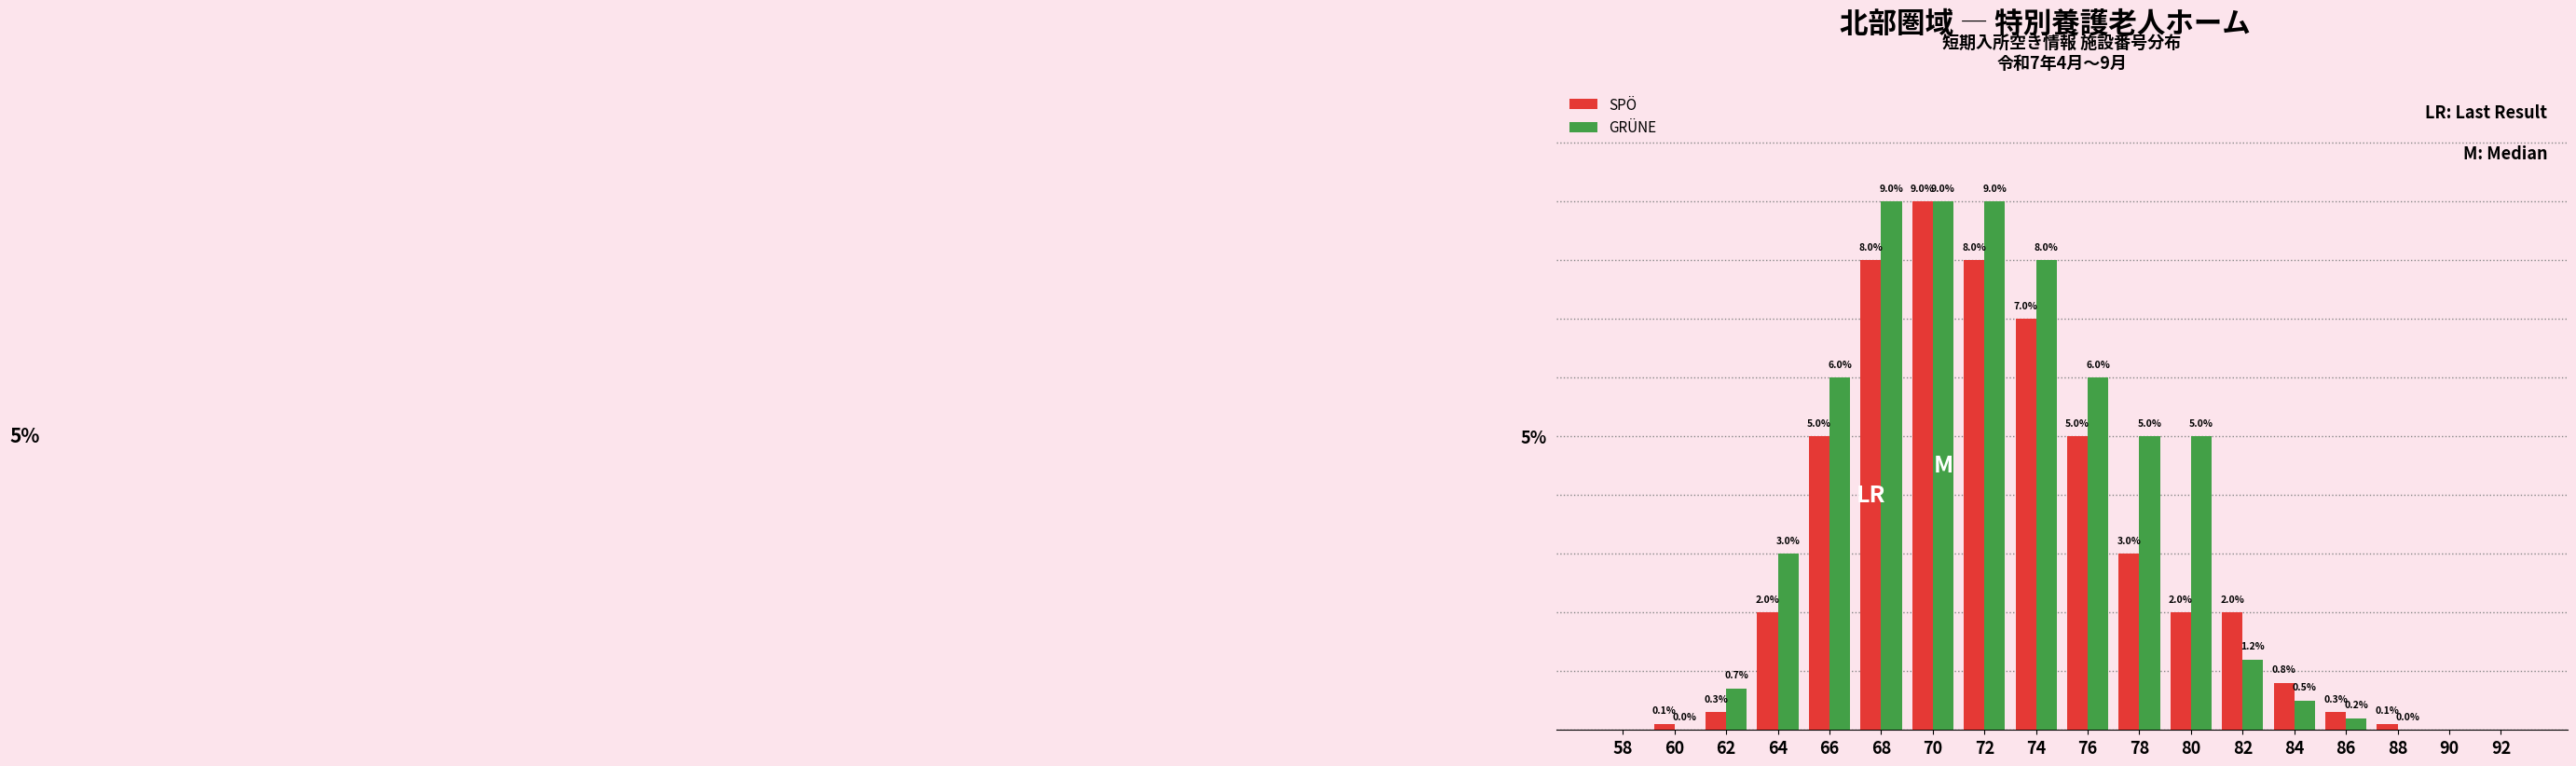

Which series changed the most between 80 and 86?

GRÜNE